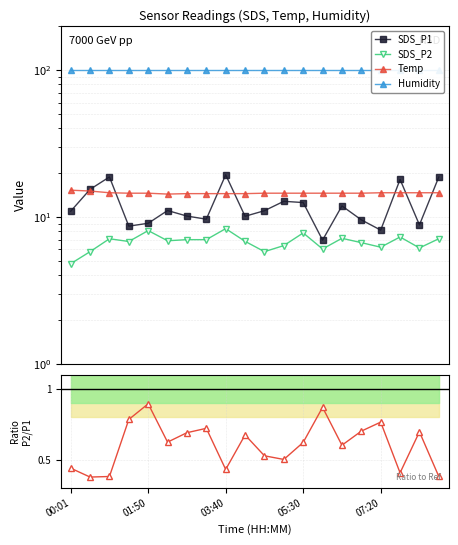

Is it true that Humidity equals 68.2 at 10?

False